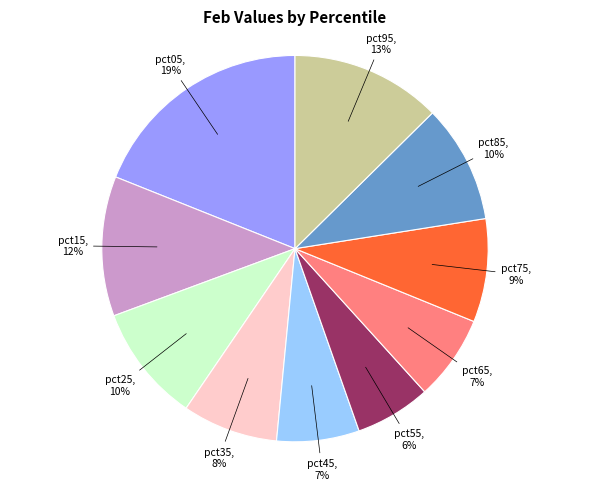

To the nearest percent, what is the difference between the largest and smallest slice percentages?

13%